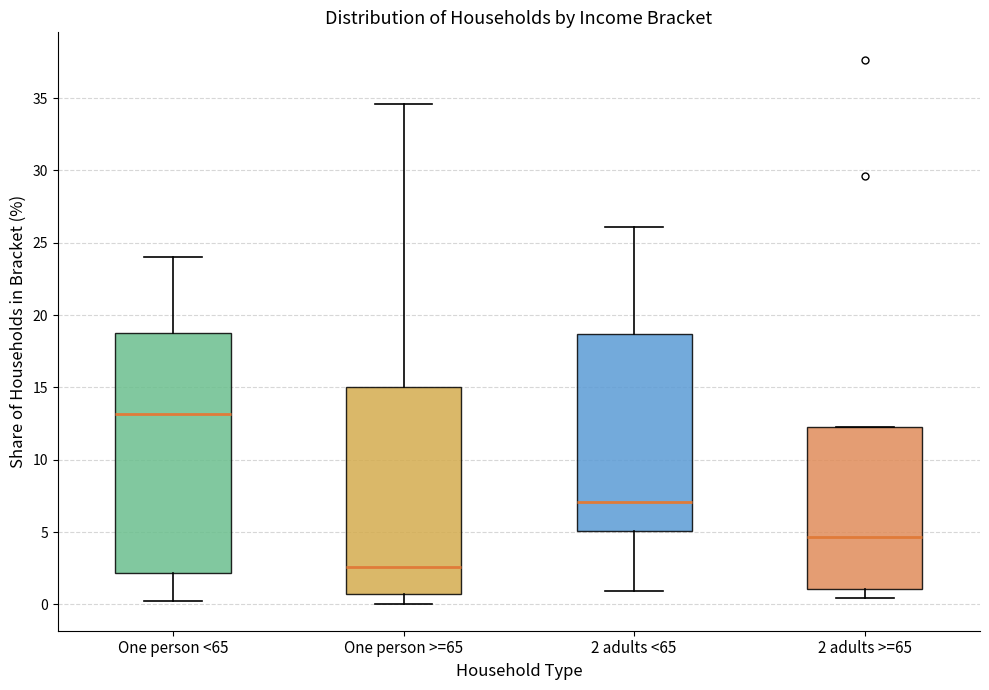

Which box has the lowest median line?

One person >=65